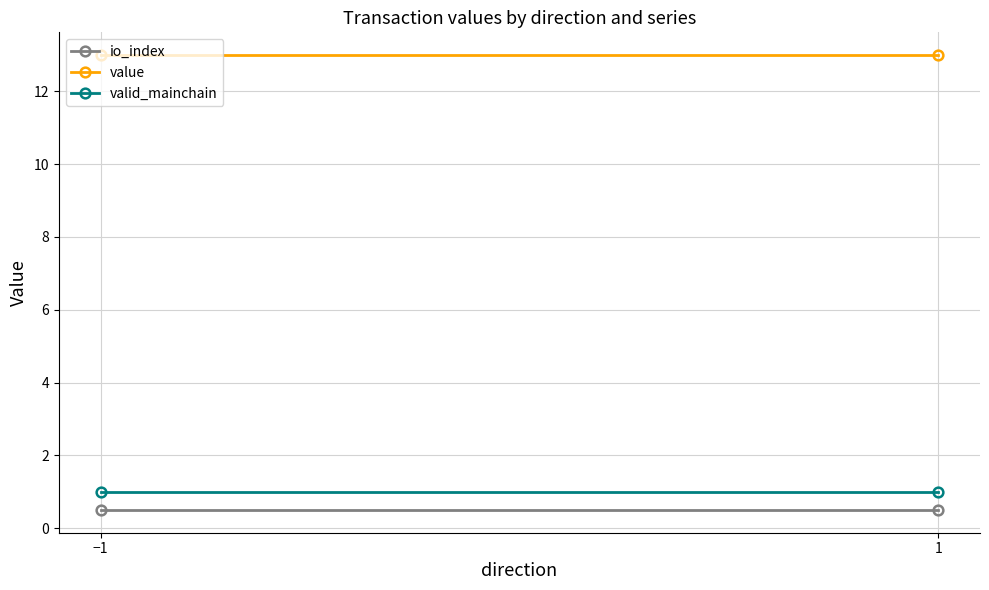

Is it true that io_index equals 0.8 at 1?

False